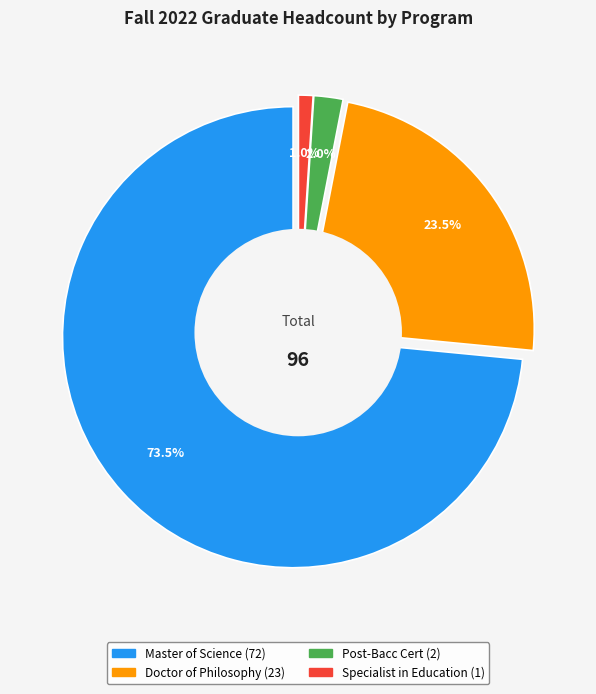

Which category has the smallest portion of the pie?

Specialist in Education